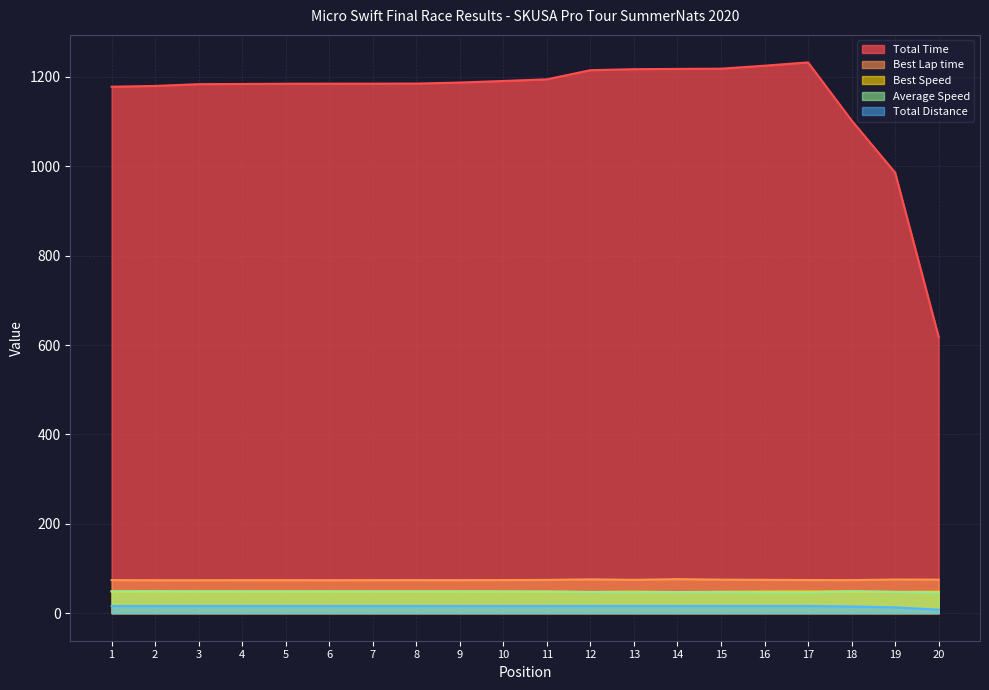

Which series has the widest spread of values?

Total Time